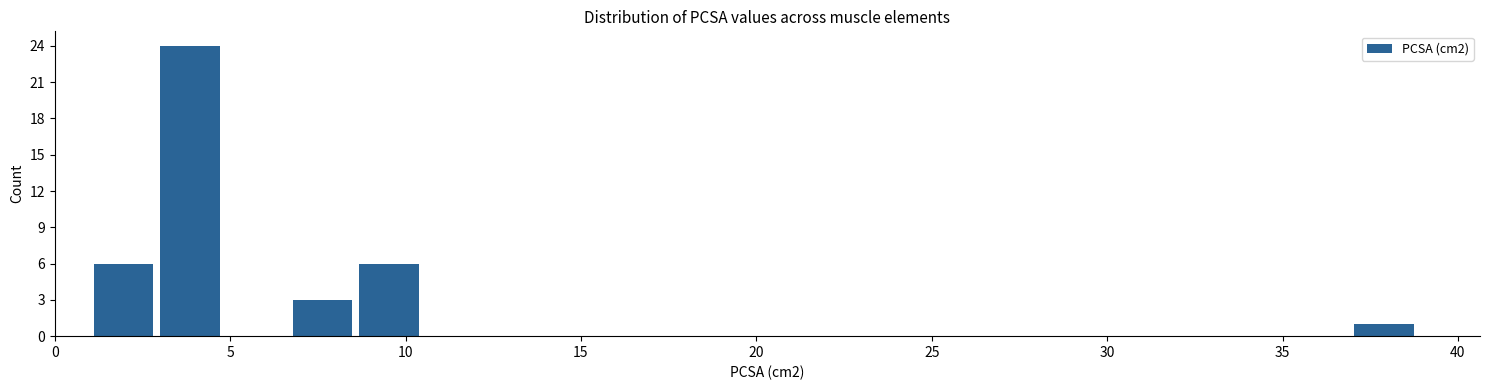

Around what value on the x-axis is the tallest bar? Give the approximate position of its centre, as read against the axis.

4.0